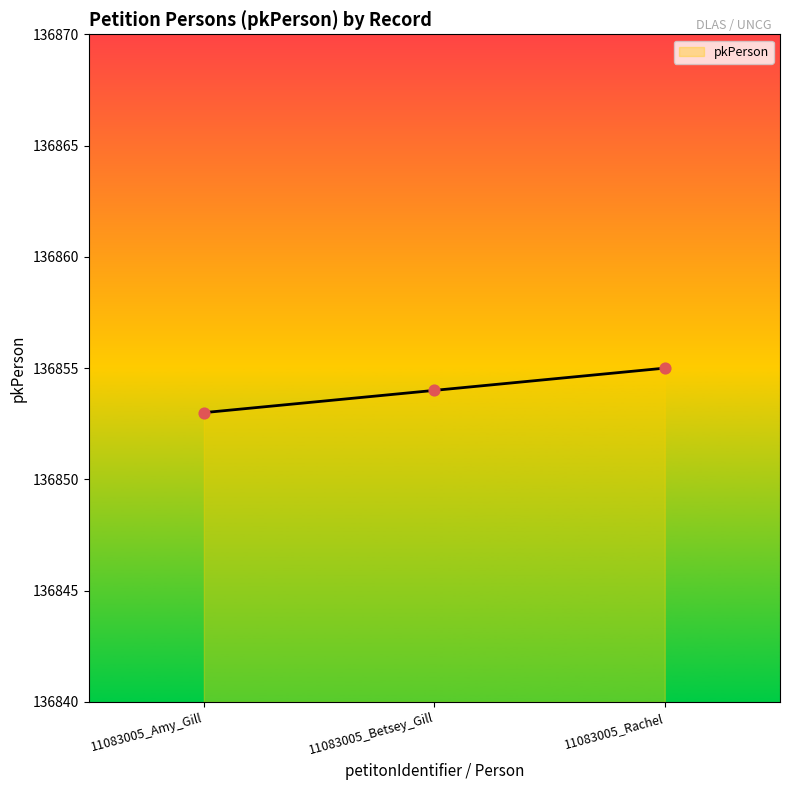

What is the ratio of the value at 11083005_Betsey_Gill to the value at 11083005_Rachel?

1.0